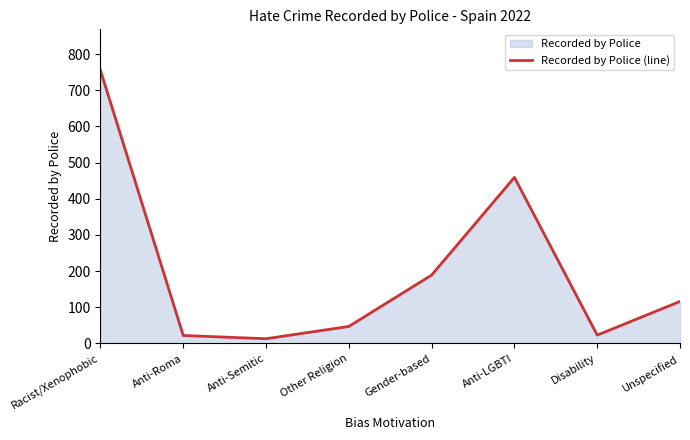

Reading right to left, transcribe all the data shown in this chart.

116	23	459	189	47	13	22	755